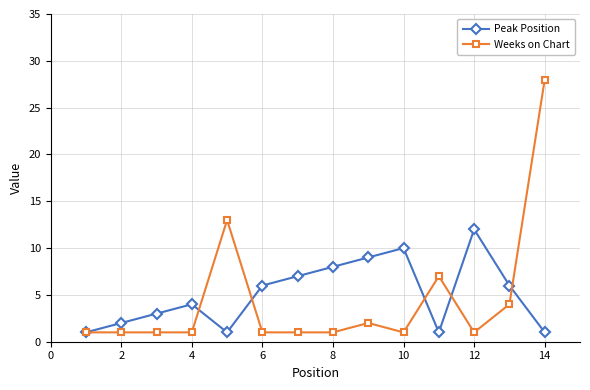

What is the minimum value for Weeks on Chart?

1